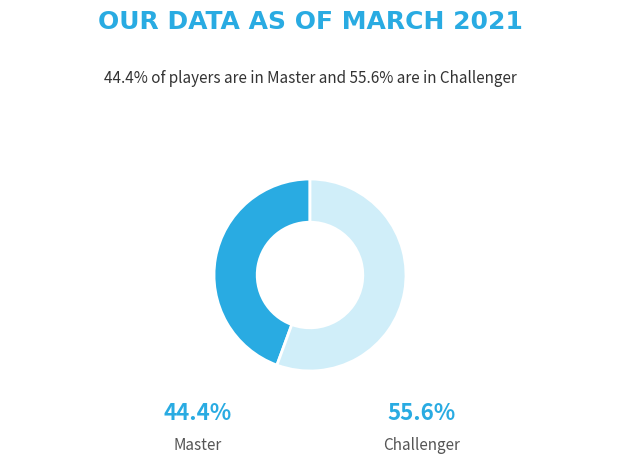

Does any single category account for the majority?

Yes